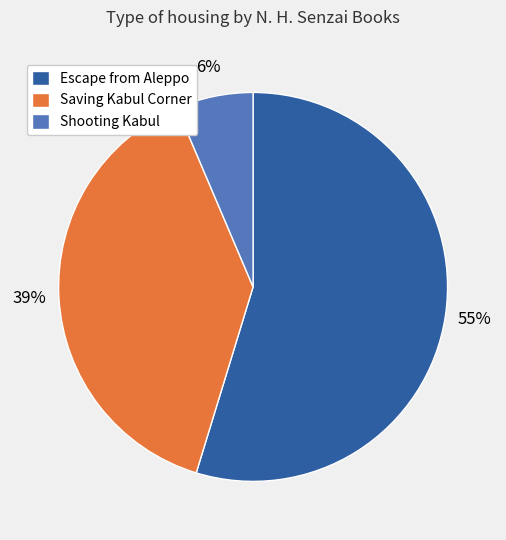

Do Shooting Kabul and Escape from Aleppo together represent more than half of the pie?

Yes